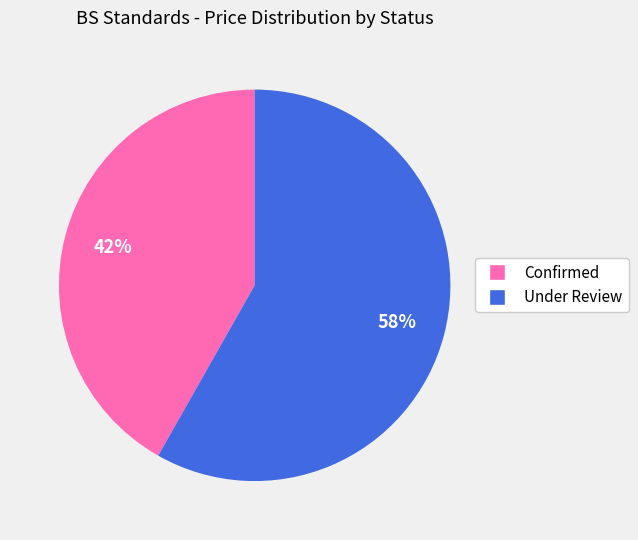

Which category has the smallest portion of the pie?

Confirmed